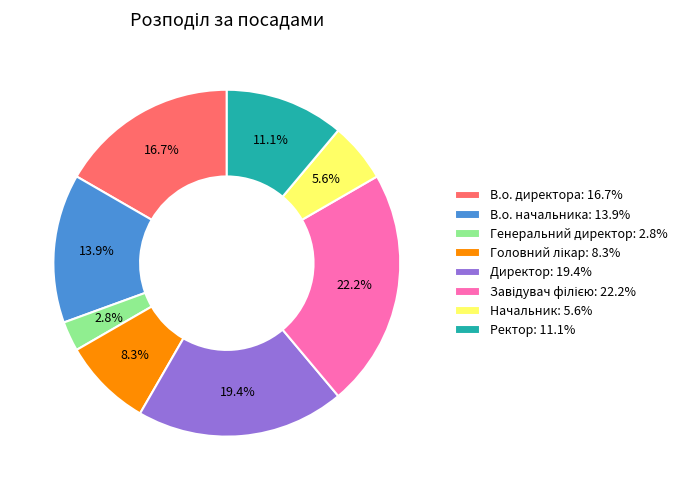

How much of the chart is everything except Ректор?

88.9%